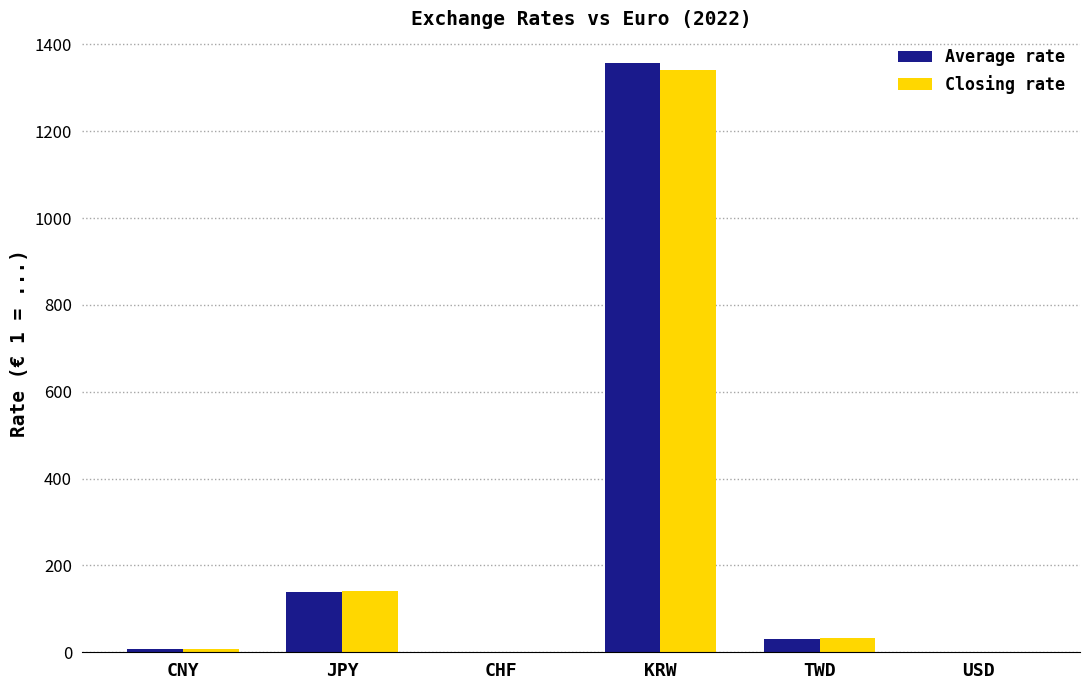

What is the greatest value displayed?

1357.6